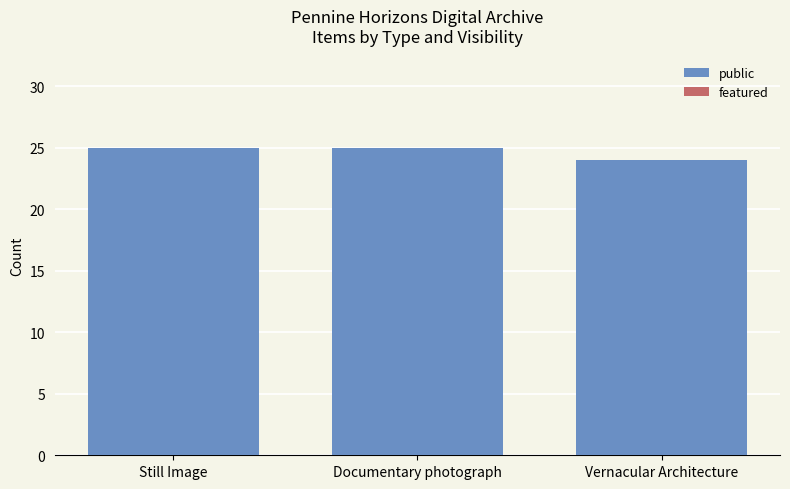

What is the ratio of the value at Still Image to the value at Vernacular Architecture?

1.0